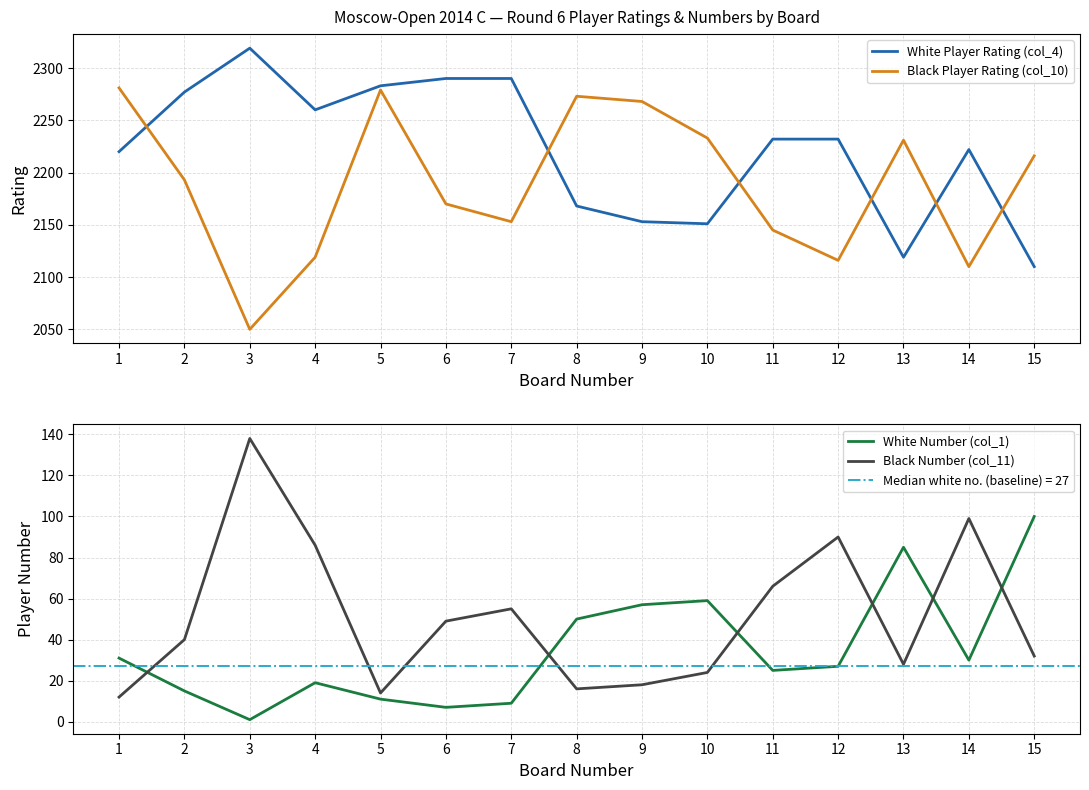

What value does the Black Player Rating (col_10) series have at 10, to the nearest 50?

2250